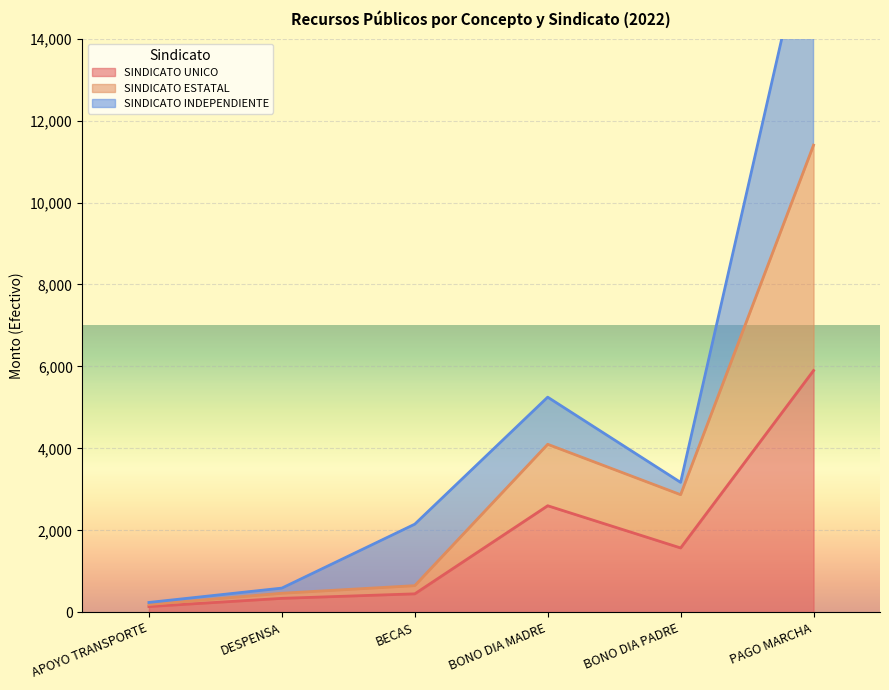

What is the label of the 5th point from the right?

DESPENSA